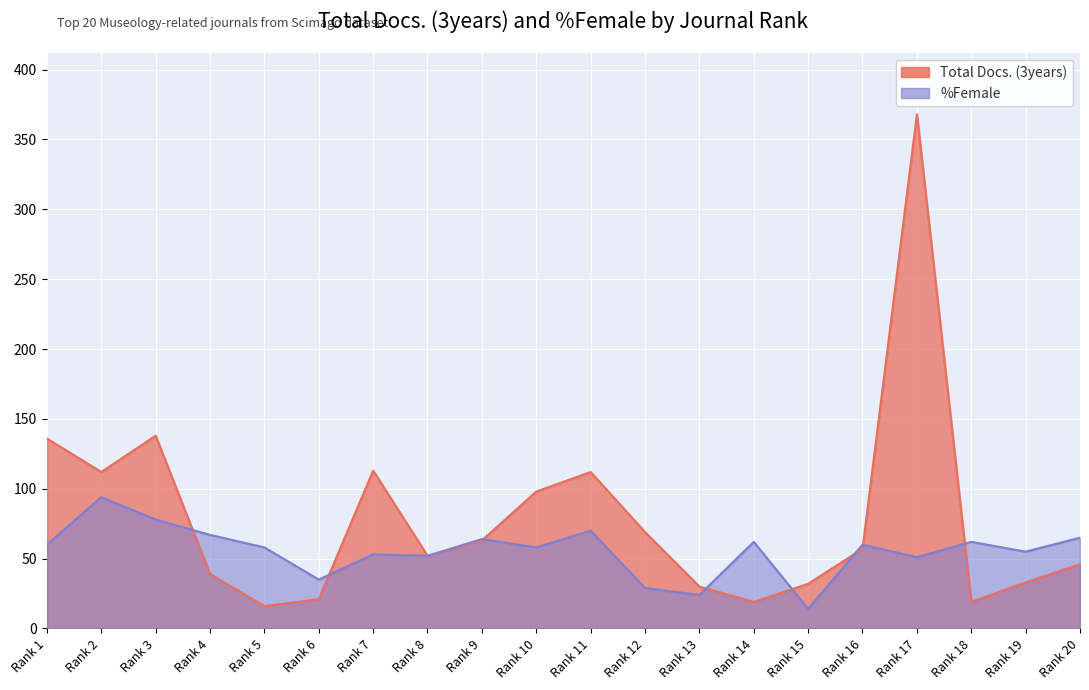

The Total Docs. (3years) series shows 85 at Rank 9. True or false?

False